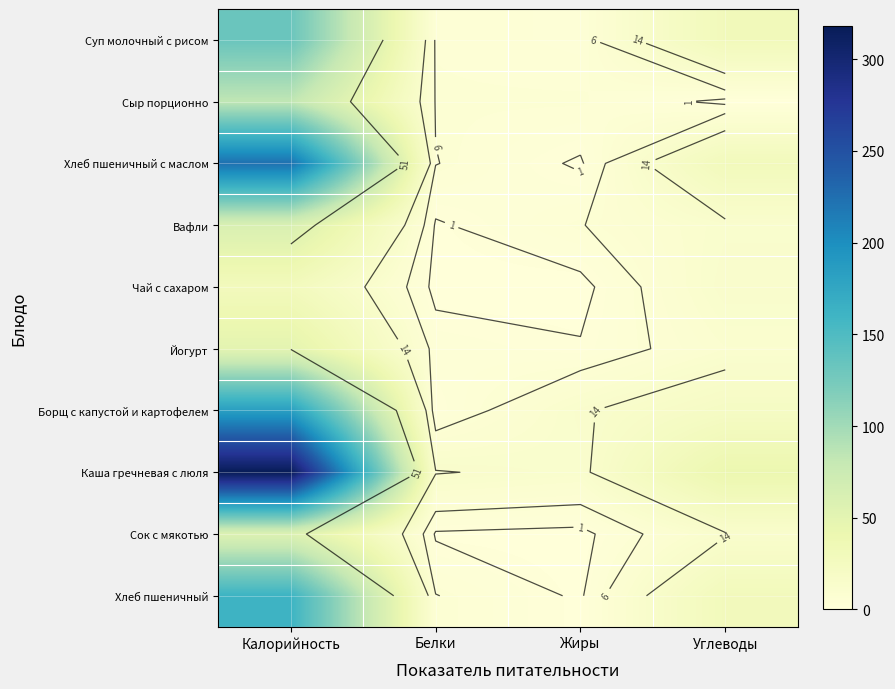

How many categories are shown in the chart?

4